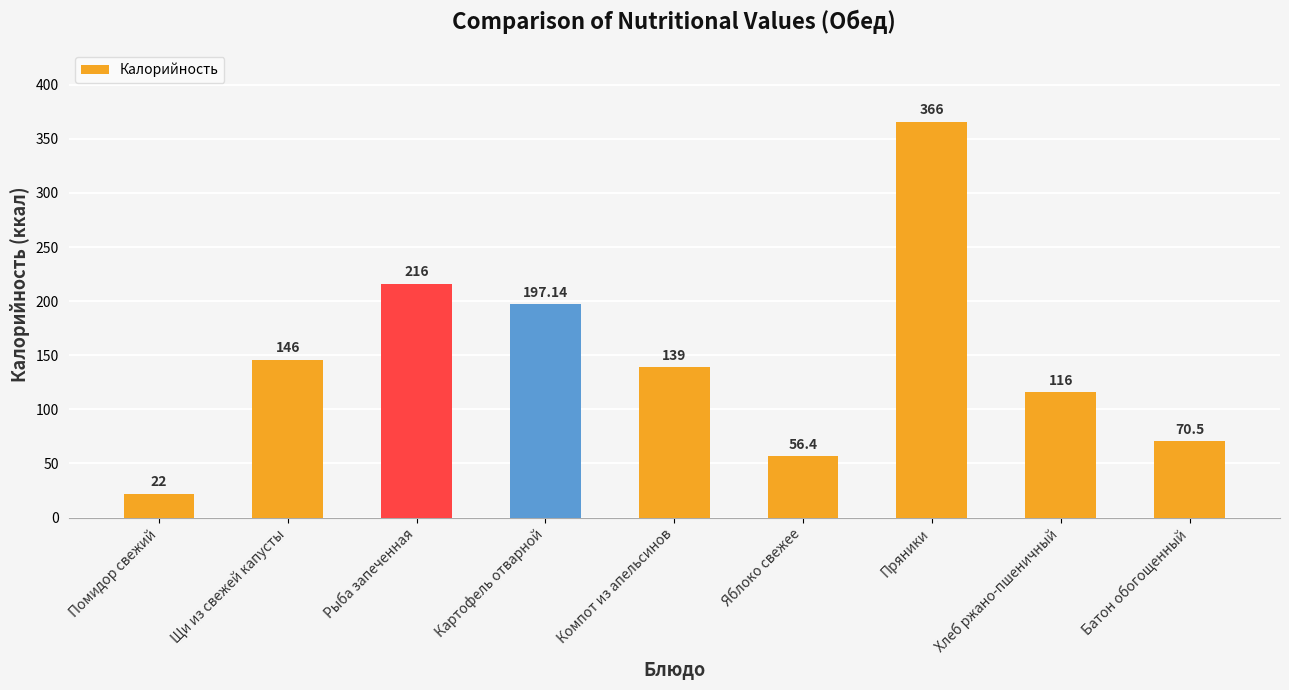

Where is the data nearest to the value 194?

Картофель отварной